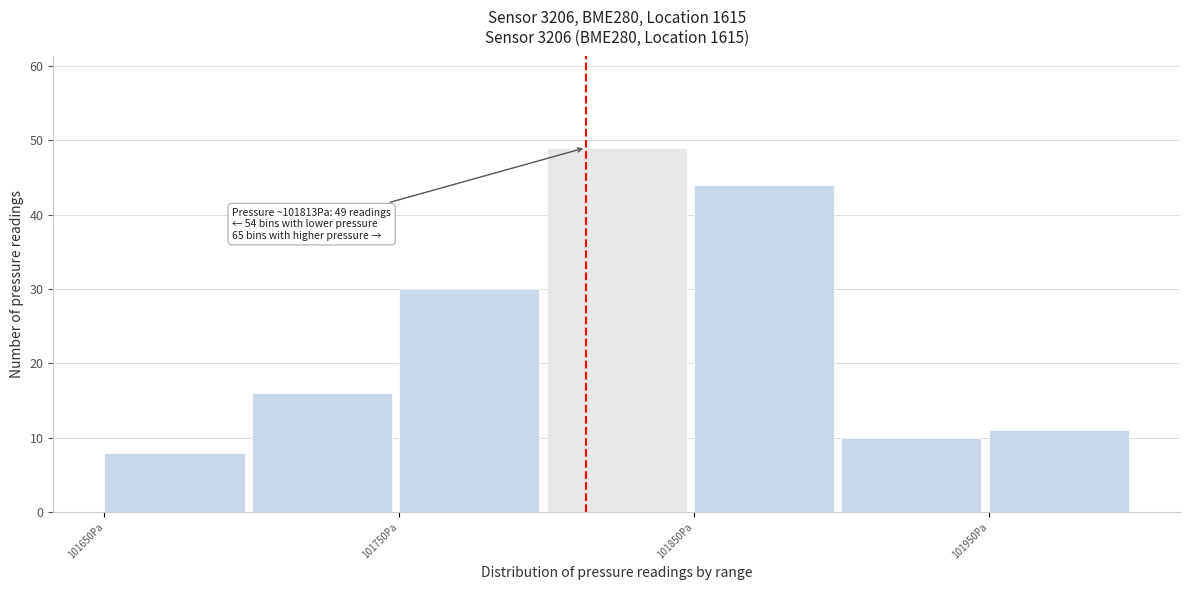

Over which range of the x-axis is the bar tallest?

101800 to 101850